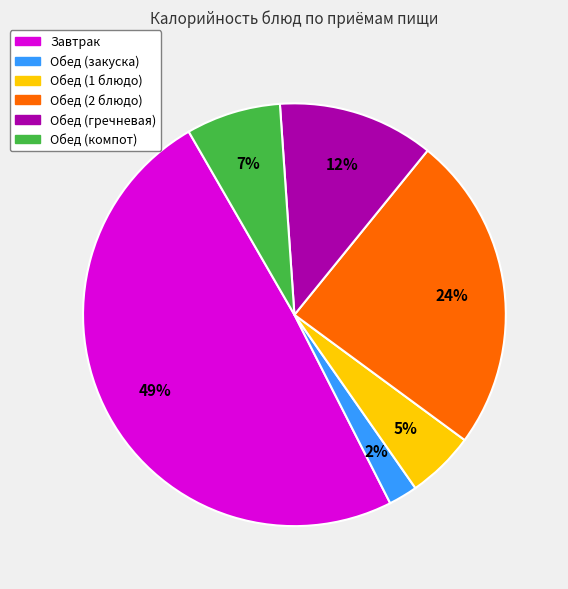

Which slice is the largest?

Завтрак